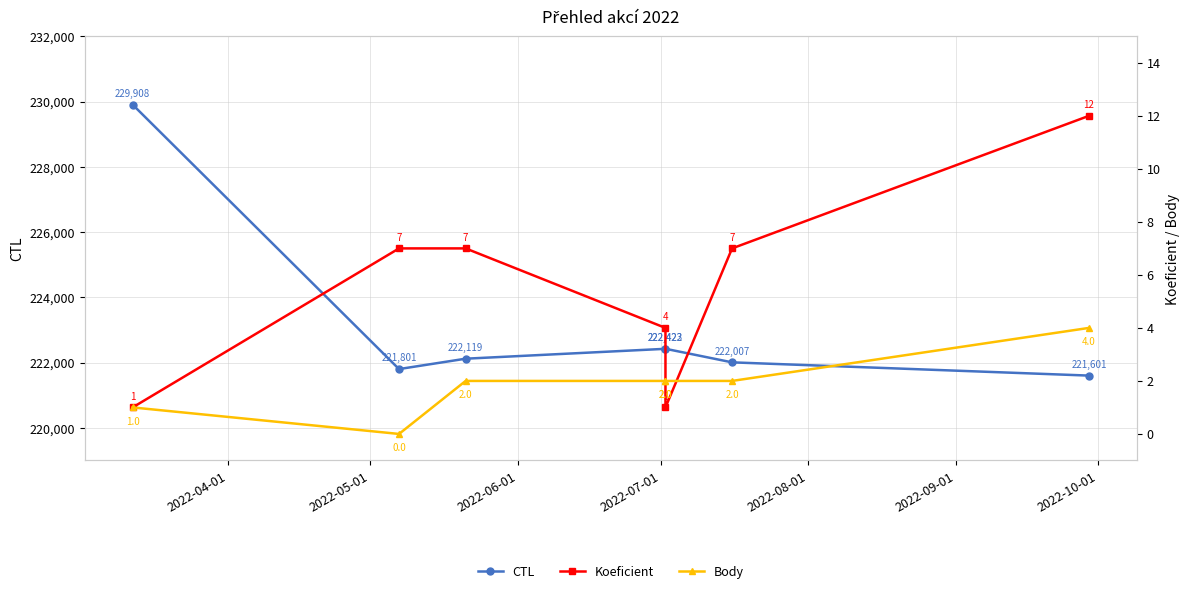

What position from the right is 2022-10-01?

1